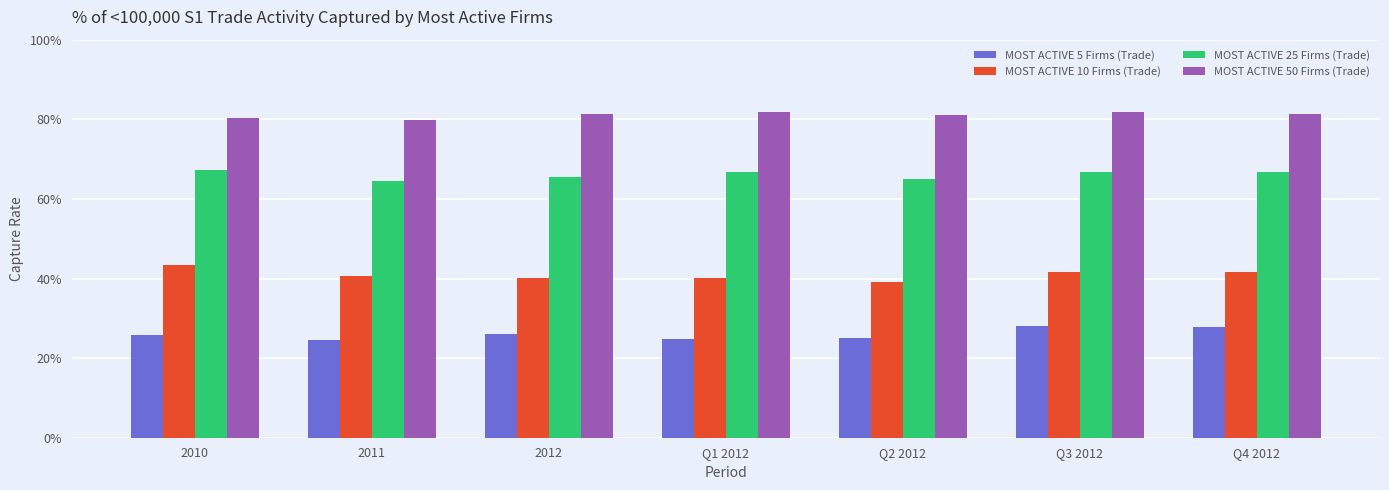

Which series has the largest total across all categories?

MOST ACTIVE 50 Firms (Trade)